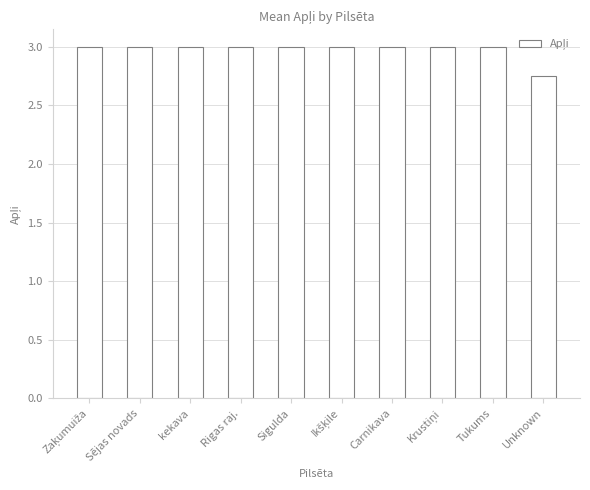

What value does the data have at Rigas raj.?

3.0